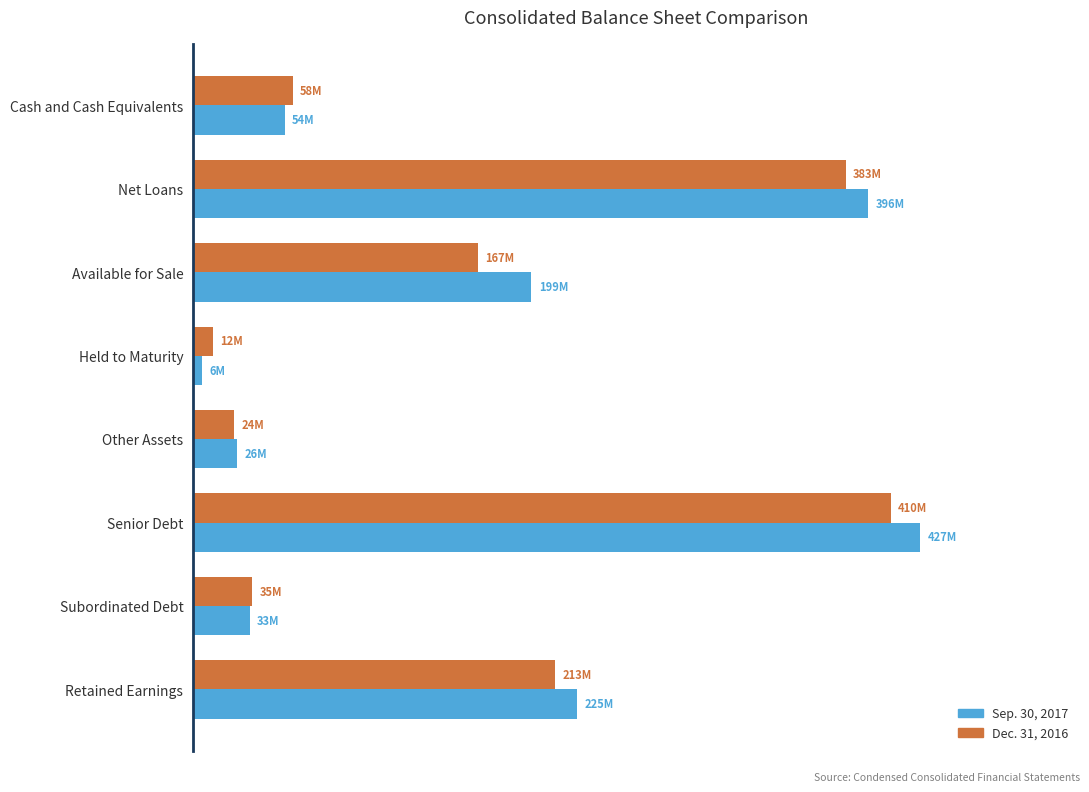

What are all the series names shown in the legend?

Sep. 30, 2017, Dec. 31, 2016